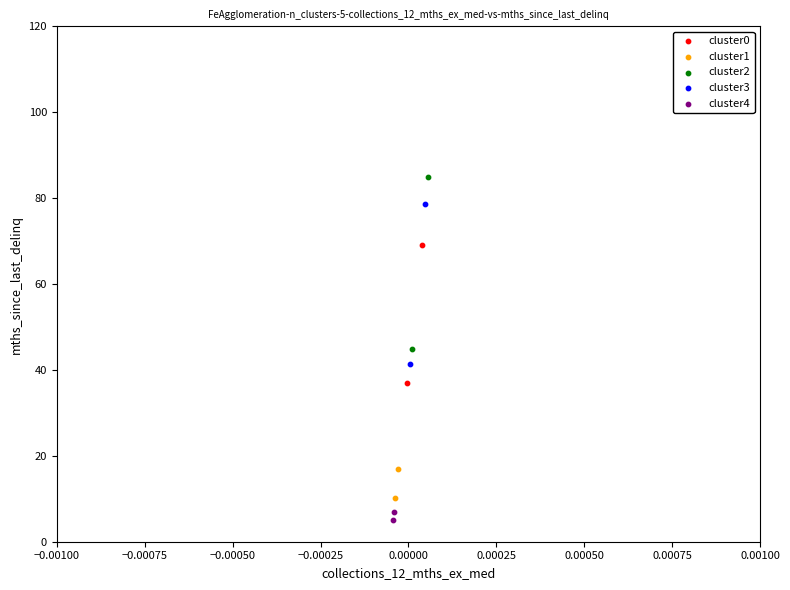

What are all the series names shown in the legend?

cluster0, cluster1, cluster2, cluster3, cluster4